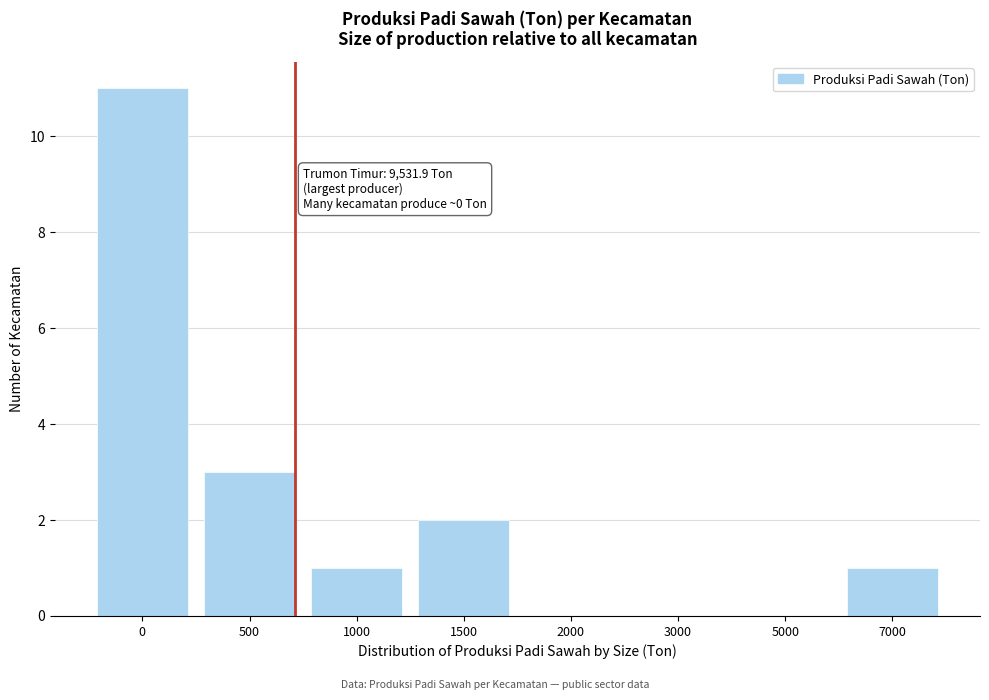

Reading left to right, extract all data points from this chart.

0=11	500=3	1000=1	1500=2	2000=0	3000=0	5000=0	7000=1